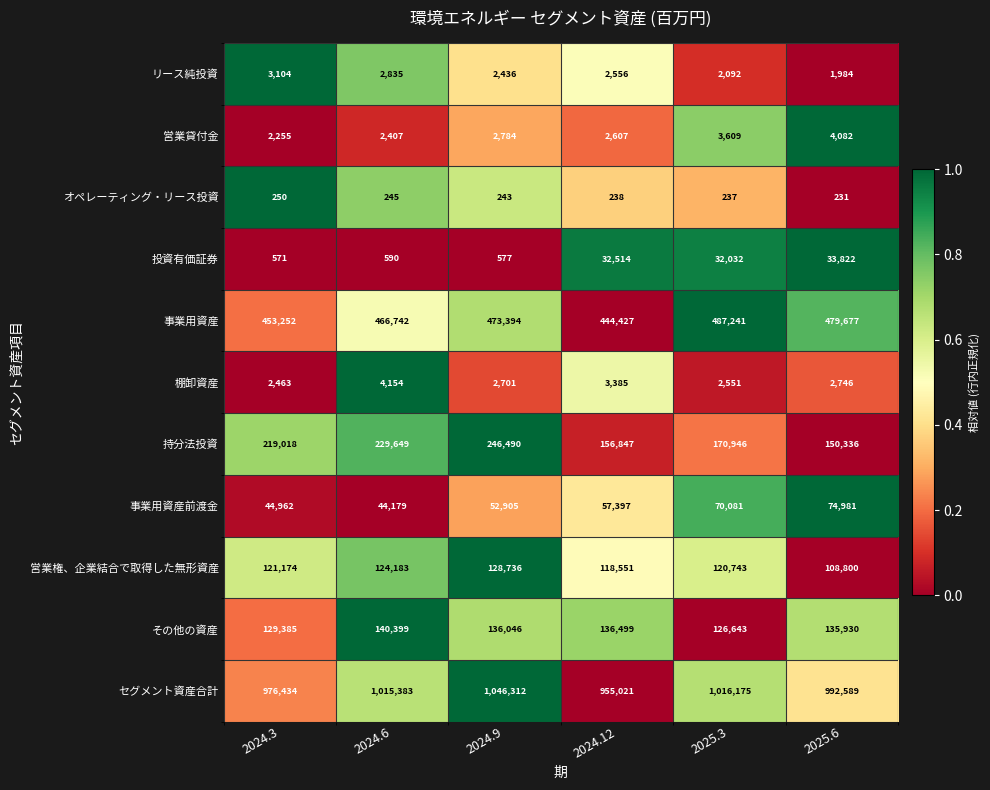

What is the difference between the second highest and minimum values in the 事業用資産 series?

35250